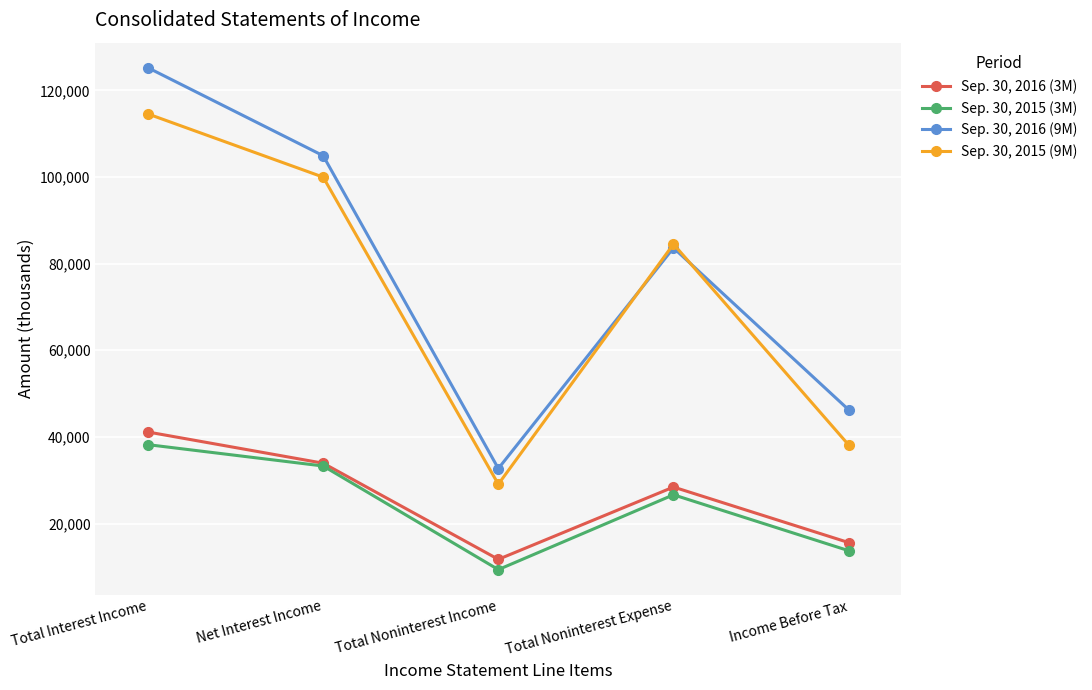

At which category does Sep. 30, 2016 (9M) reach its first local valley?

Total Noninterest Income